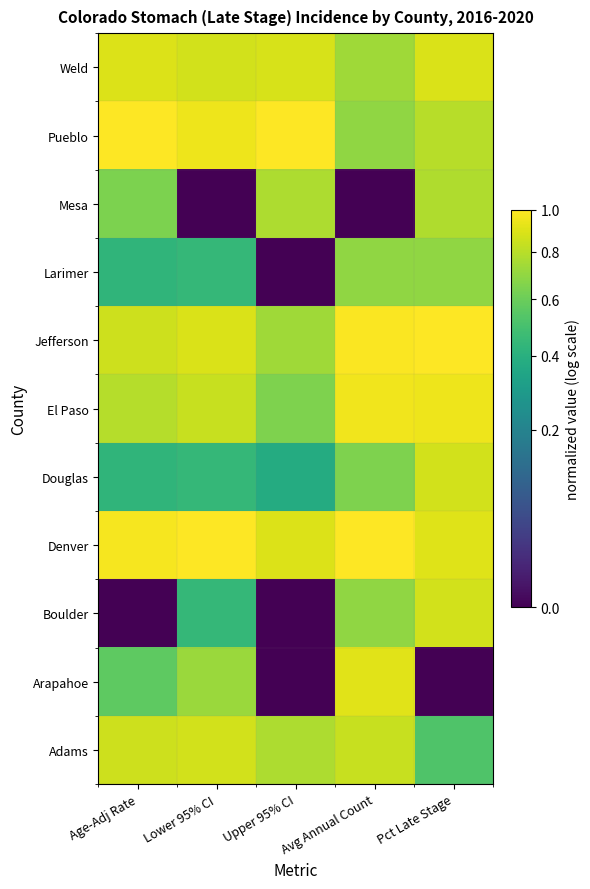

Reading left to right, list all the values displayed in this chart.

Weld: Age-Adj Rate=0.9	Lower 95% CI=0.9	Upper 95% CI=0.9	Avg Annual Count=0.7	Pct Late Stage=0.9
Pueblo: Age-Adj Rate=1.0	Lower 95% CI=1.0	Upper 95% CI=1.0	Avg Annual Count=0.7	Pct Late Stage=0.8
Mesa: Age-Adj Rate=0.6	Lower 95% CI=0.0	Upper 95% CI=0.8	Avg Annual Count=0.0	Pct Late Stage=0.8
Larimer: Age-Adj Rate=0.4	Lower 95% CI=0.4	Upper 95% CI=0.0	Avg Annual Count=0.7	Pct Late Stage=0.7
Jefferson: Age-Adj Rate=0.9	Lower 95% CI=0.9	Upper 95% CI=0.7	Avg Annual Count=1.0	Pct Late Stage=1.0
El Paso: Age-Adj Rate=0.8	Lower 95% CI=0.8	Upper 95% CI=0.6	Avg Annual Count=1.0	Pct Late Stage=0.9
Douglas: Age-Adj Rate=0.4	Lower 95% CI=0.4	Upper 95% CI=0.4	Avg Annual Count=0.6	Pct Late Stage=0.9
Denver: Age-Adj Rate=1.0	Lower 95% CI=1.0	Upper 95% CI=0.9	Avg Annual Count=1.0	Pct Late Stage=0.9
Boulder: Age-Adj Rate=0.0	Lower 95% CI=0.4	Upper 95% CI=0.0	Avg Annual Count=0.7	Pct Late Stage=0.9
Arapahoe: Age-Adj Rate=0.6	Lower 95% CI=0.7	Upper 95% CI=0.0	Avg Annual Count=0.9	Pct Late Stage=0.0
Adams: Age-Adj Rate=0.9	Lower 95% CI=0.9	Upper 95% CI=0.8	Avg Annual Count=0.8	Pct Late Stage=0.5